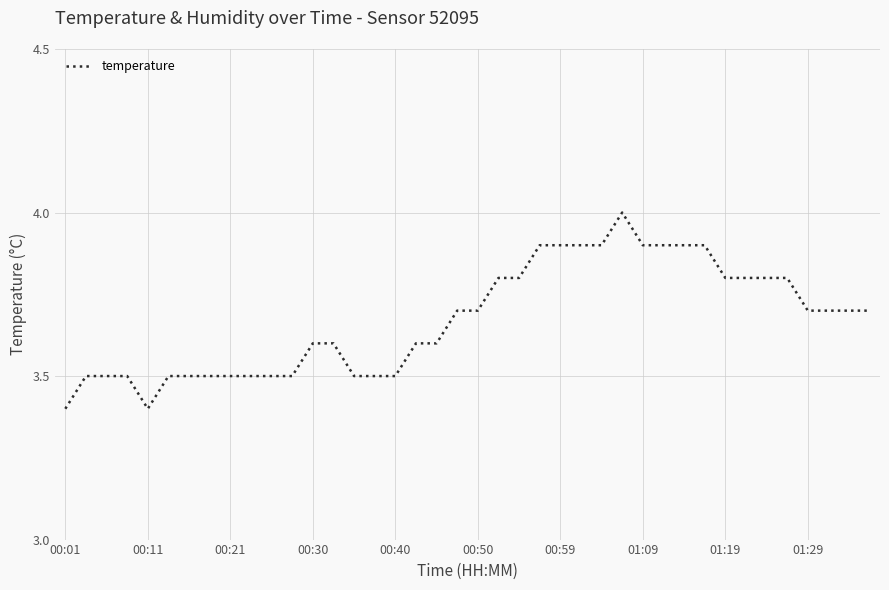

How many lines are shown in the chart?

1